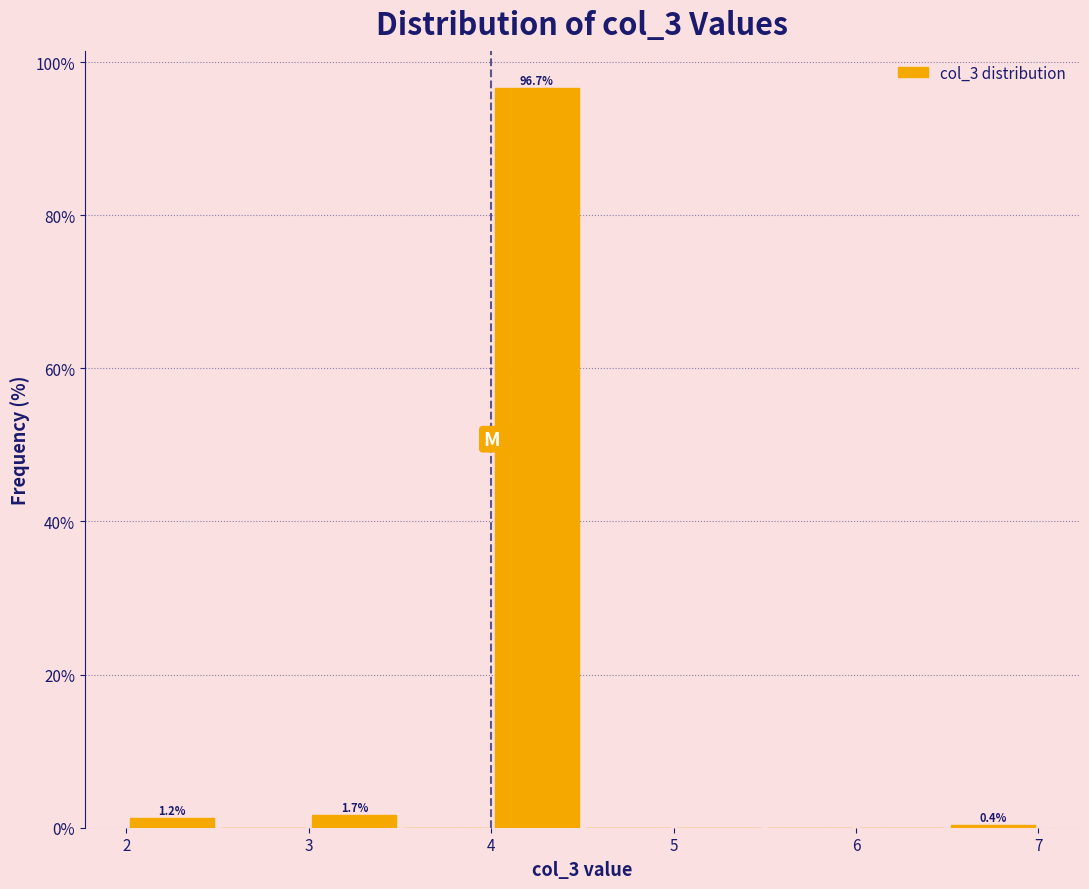

Which range on the x-axis has the tallest bar?

4.0 to 4.5